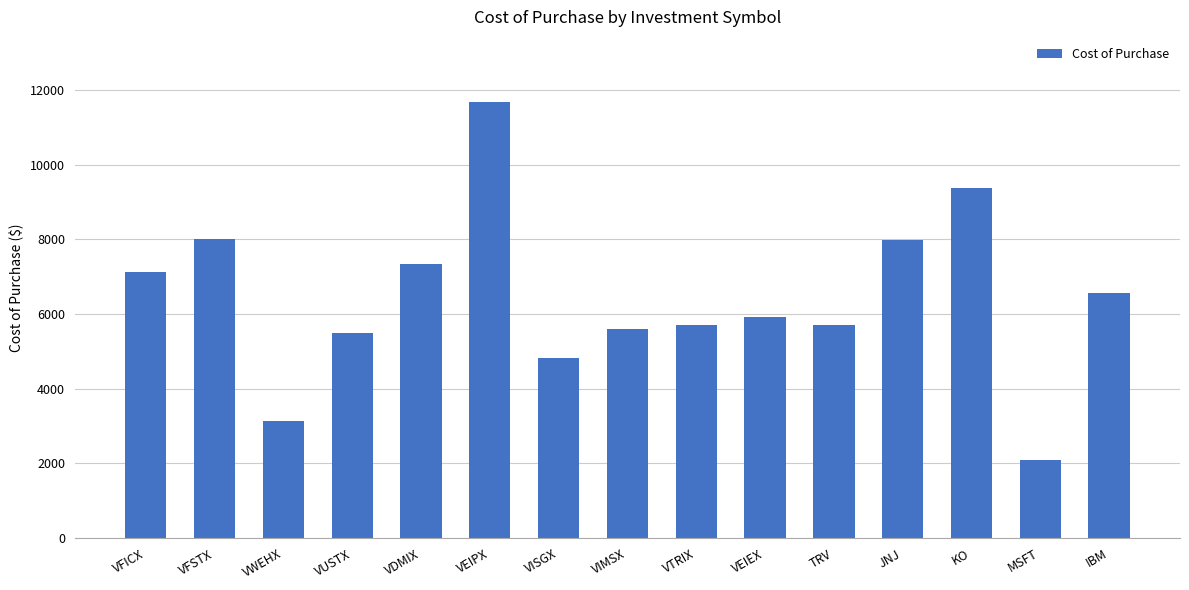

What is the approximate value at VEIPX?

11675.0